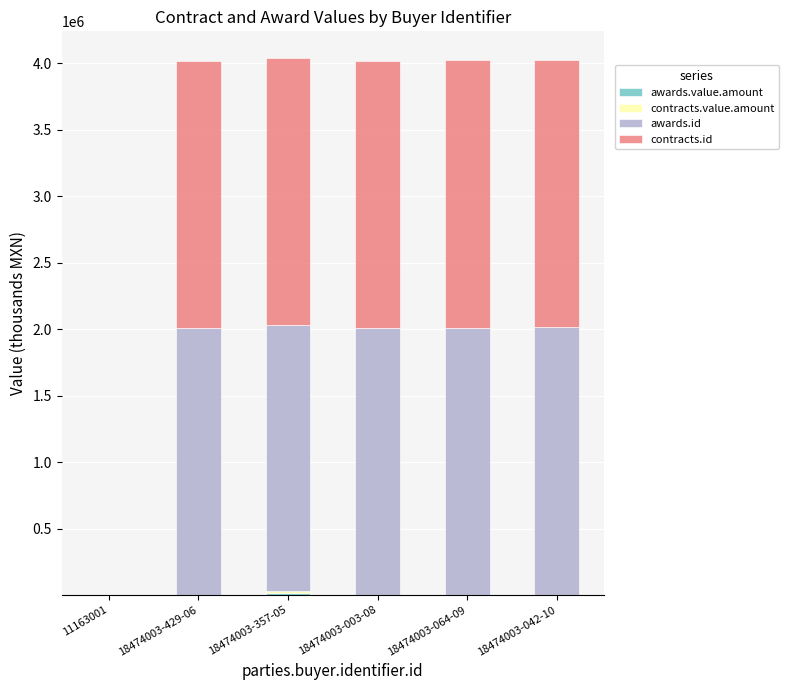

True or false: contracts.id has a value of 2010000.1 at 18474003-042-10.

True